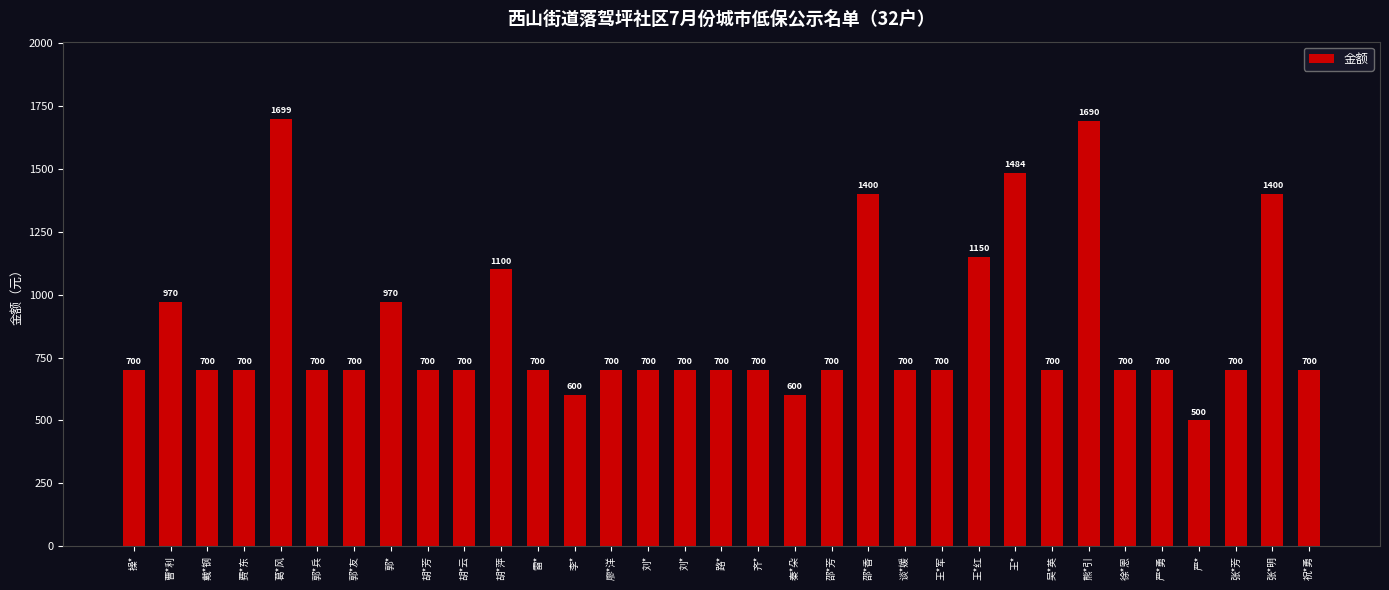

Reading left to right, extract all data points from this chart.

700	970	700	700	1699	700	700	970	700	700	1100	700	600	700	700	700	700	700	600	700	1400	700	700	1150	1484	700	1690	700	700	500	700	1400	700